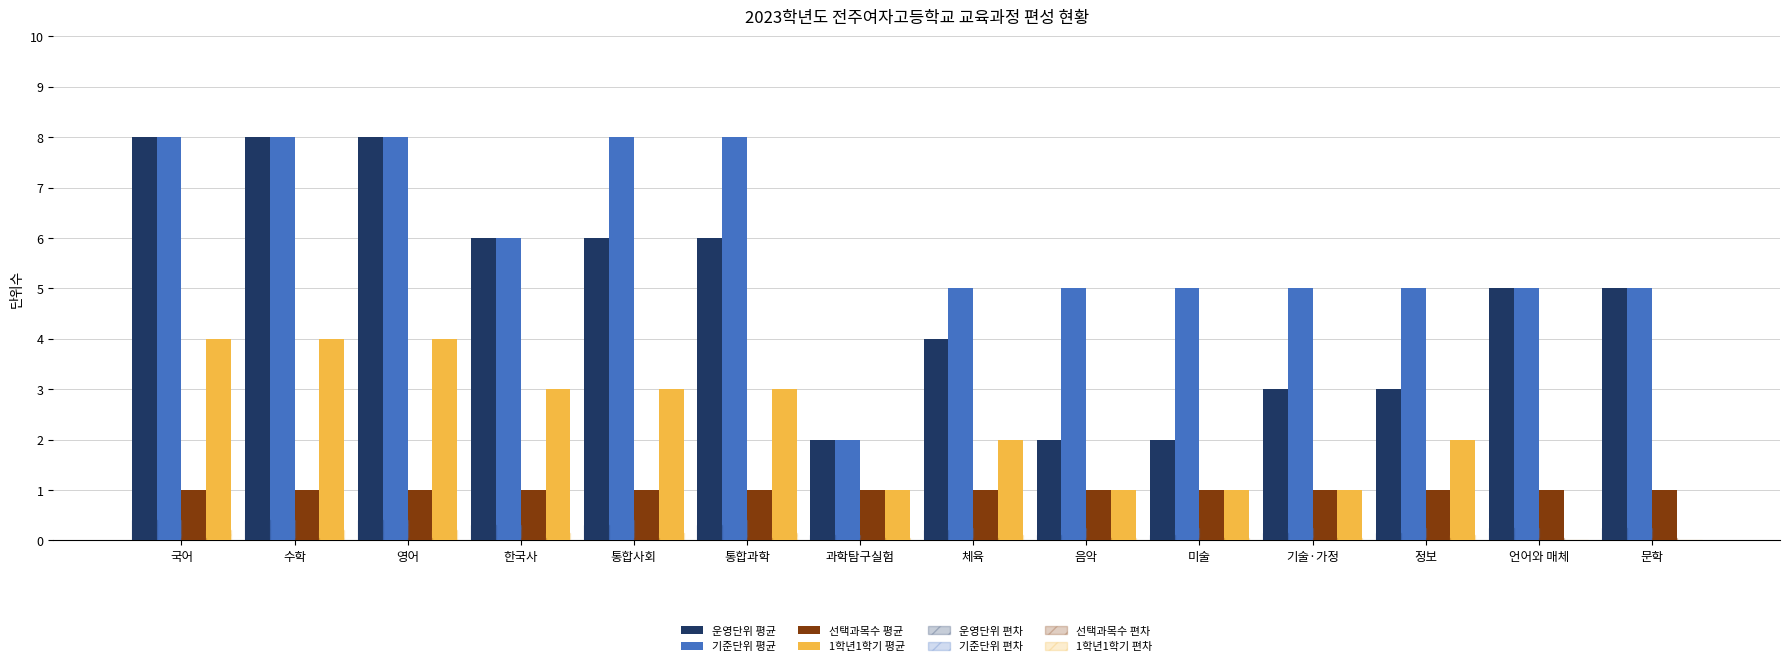

How many categories are shown in the chart?

14